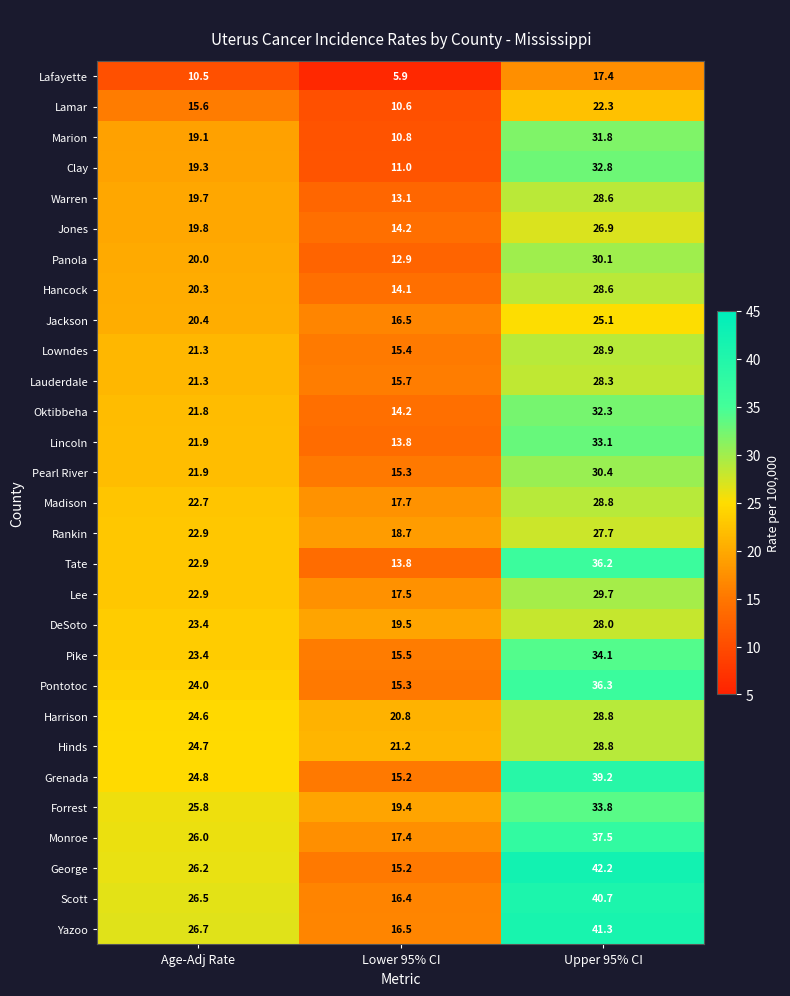

What is the minimum value shown in the chart?

5.9